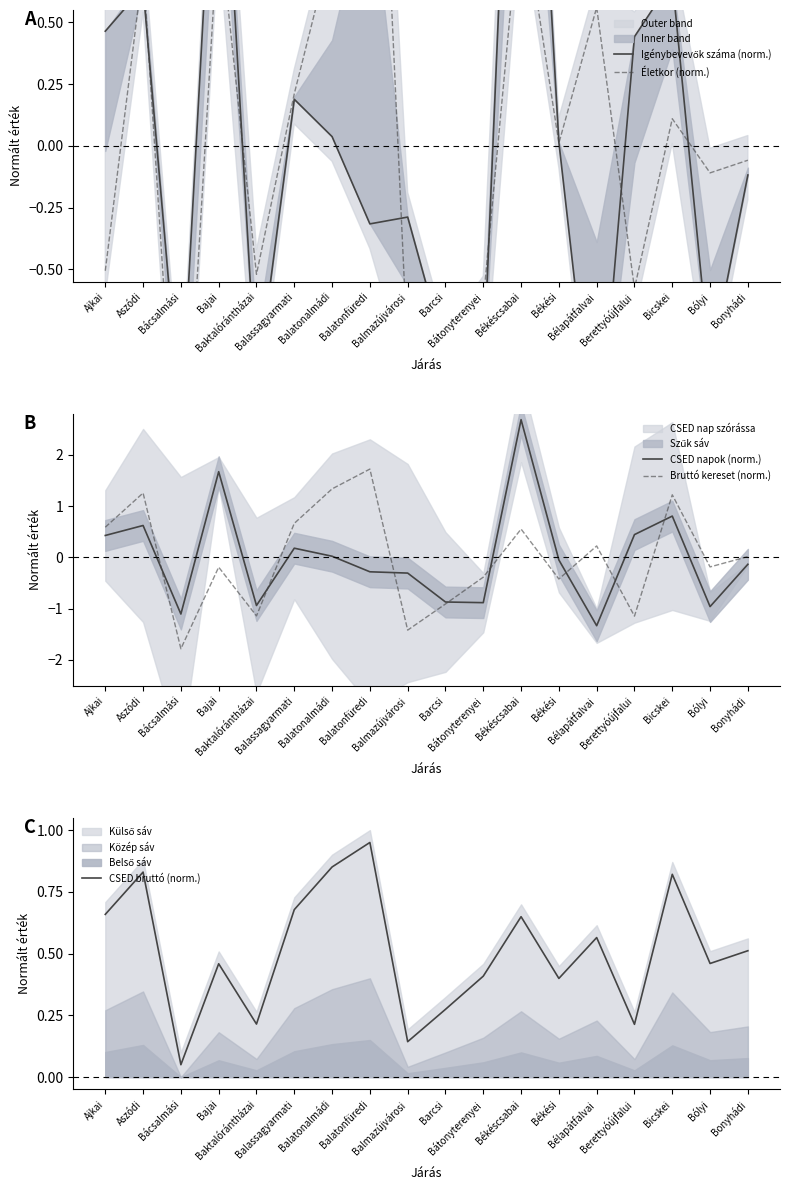

Between Bátonyterenyei and Békési, which is larger?

Békési